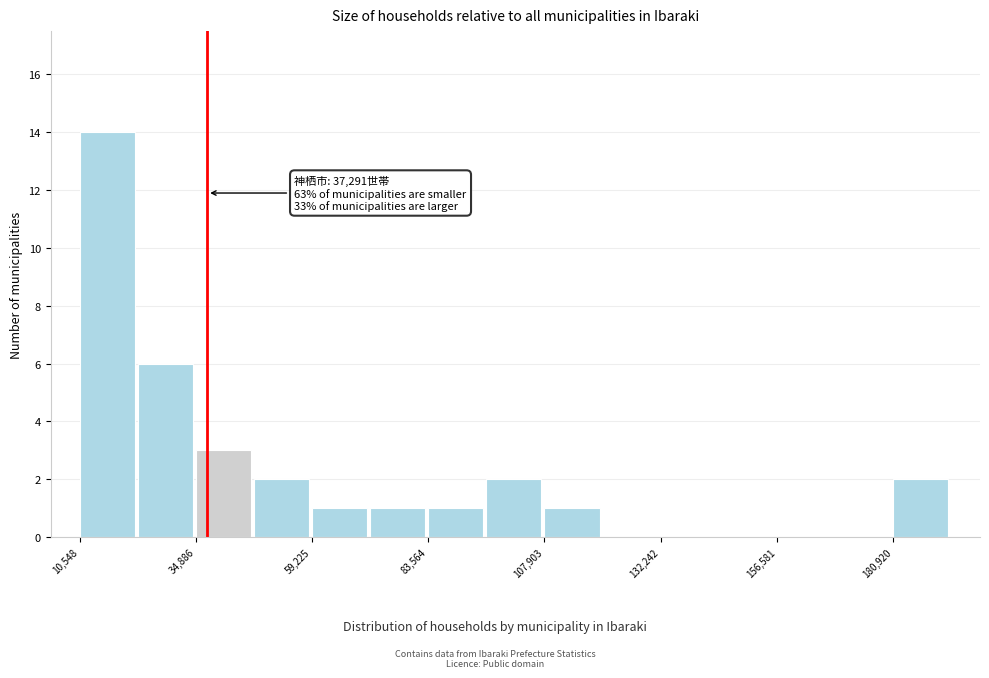

Around what value on the x-axis is the tallest bar? Give the approximate position of its centre, as read against the axis.

15000